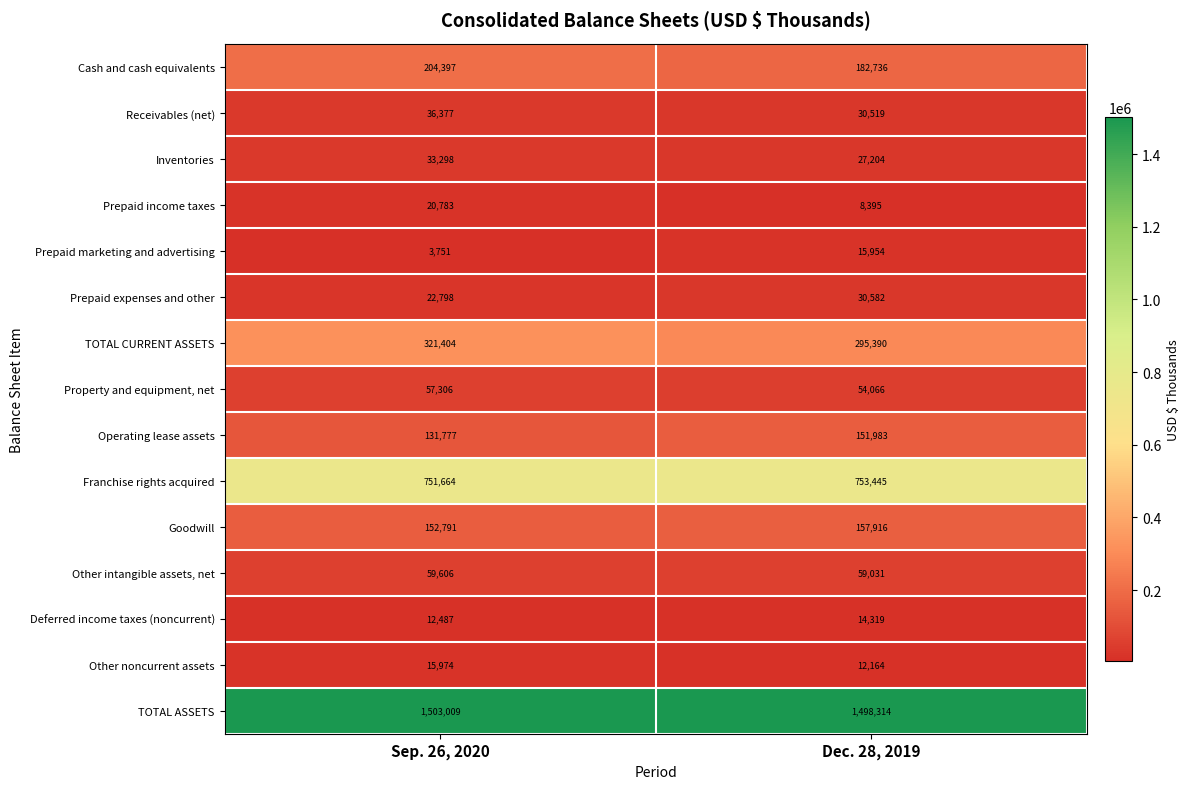

Reading left to right, list all the values displayed in this chart.

Cash and cash equivalents: 204397	182736
Receivables (net): 36377	30519
Inventories: 33298	27204
Prepaid income taxes: 20783	8395
Prepaid marketing and advertising: 3751	15954
Prepaid expenses and other: 22798	30582
TOTAL CURRENT ASSETS: 321404	295390
Property and equipment, net: 57306	54066
Operating lease assets: 131777	151983
Franchise rights acquired: 751664	753445
Goodwill: 152791	157916
Other intangible assets, net: 59606	59031
Deferred income taxes (noncurrent): 12487	14319
Other noncurrent assets: 15974	12164
TOTAL ASSETS: 1503009	1498314